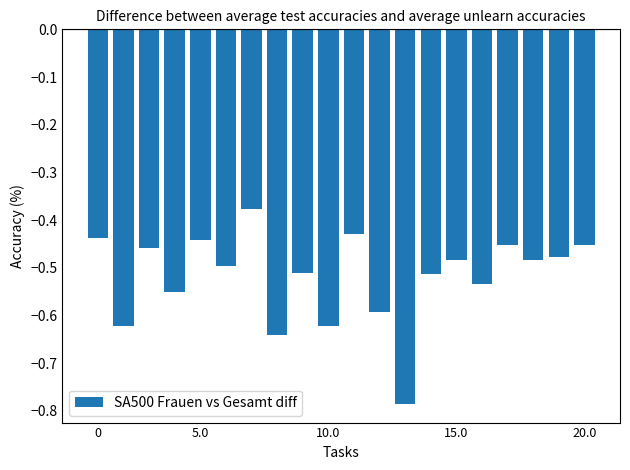

Are the bars horizontal?

No